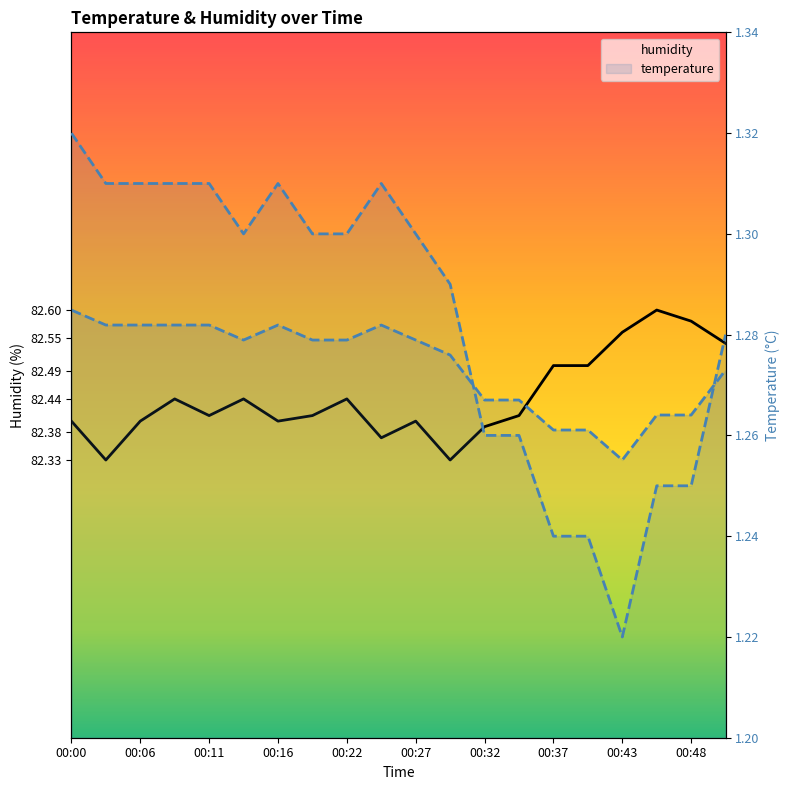

Which category has the lowest value in the humidity series?

00:03